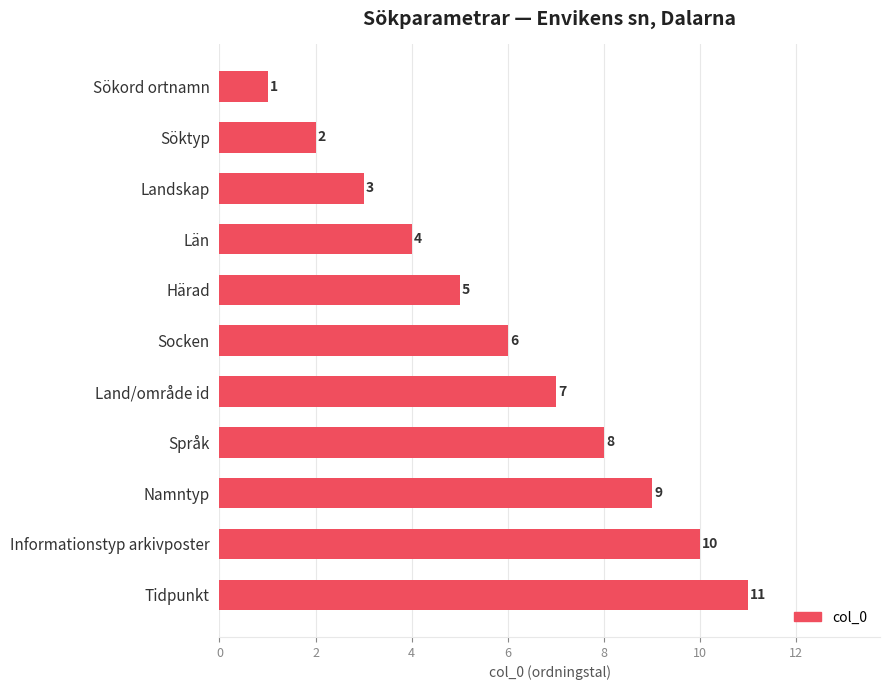

Which label corresponds to the smallest value in the chart?

Sökord ortnamn